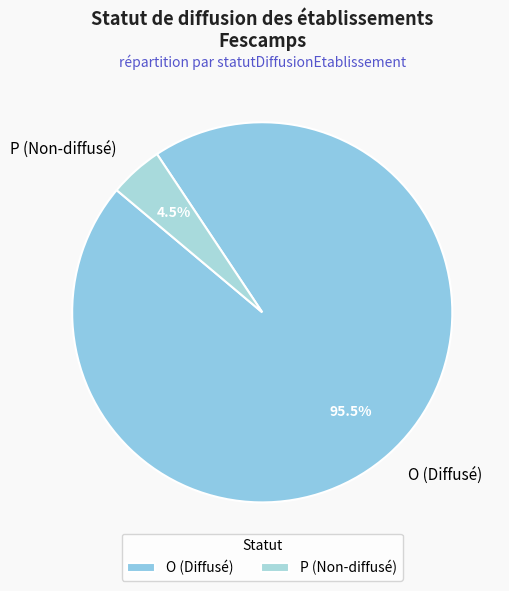

Which has a higher value, O (Diffusé) or P (Non-diffusé)?

O (Diffusé)